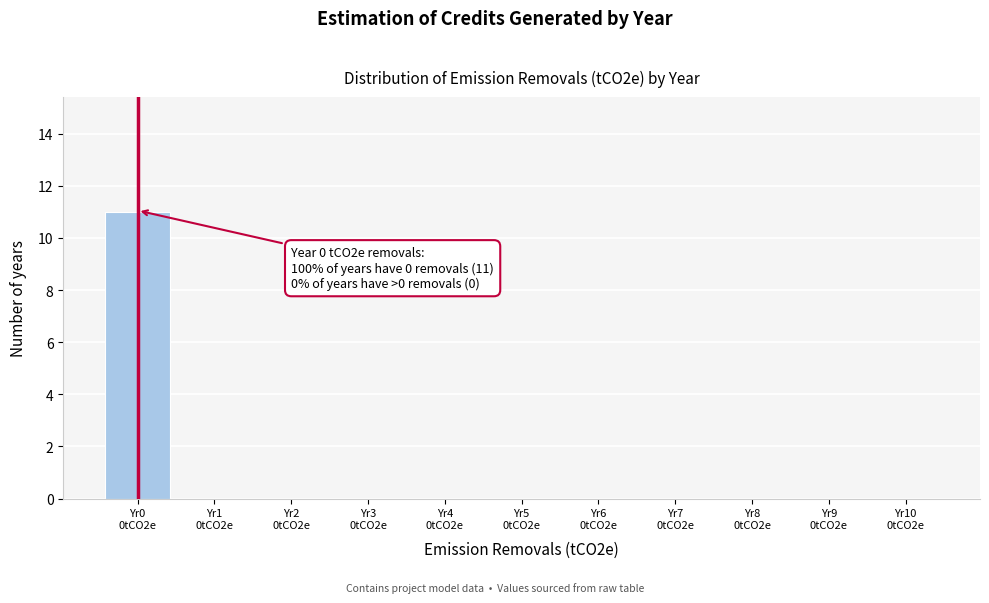

What is the greatest value displayed?

11